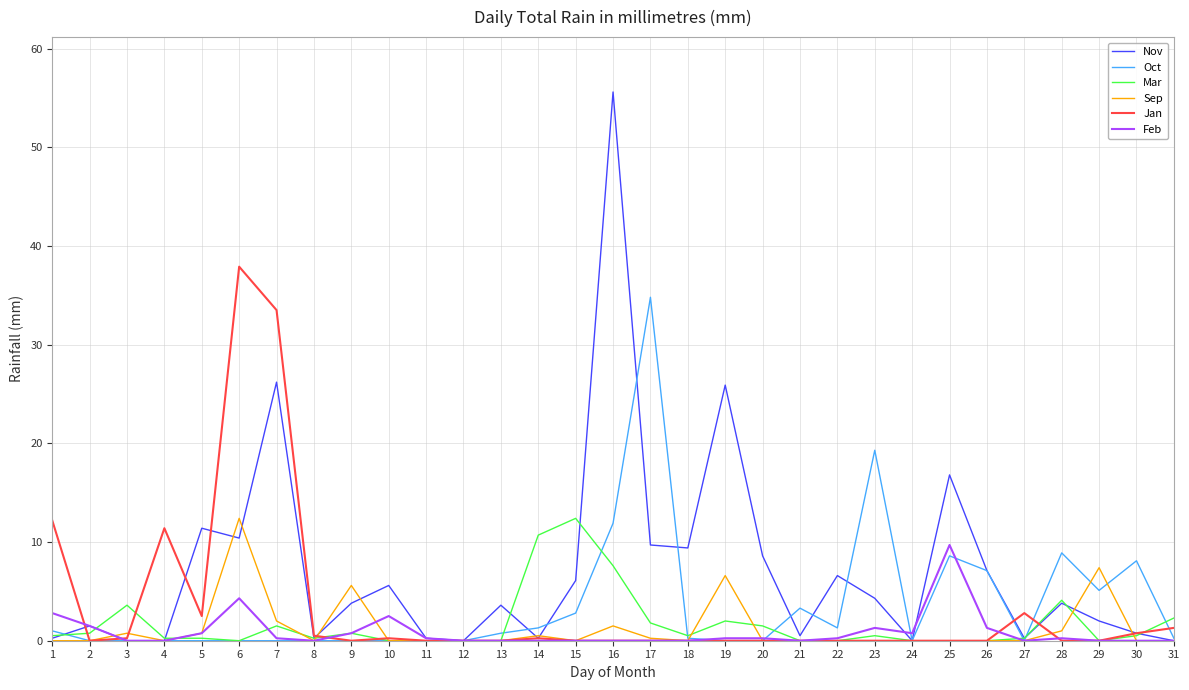

The Sep series shows 0.0 at 30. True or false?

True